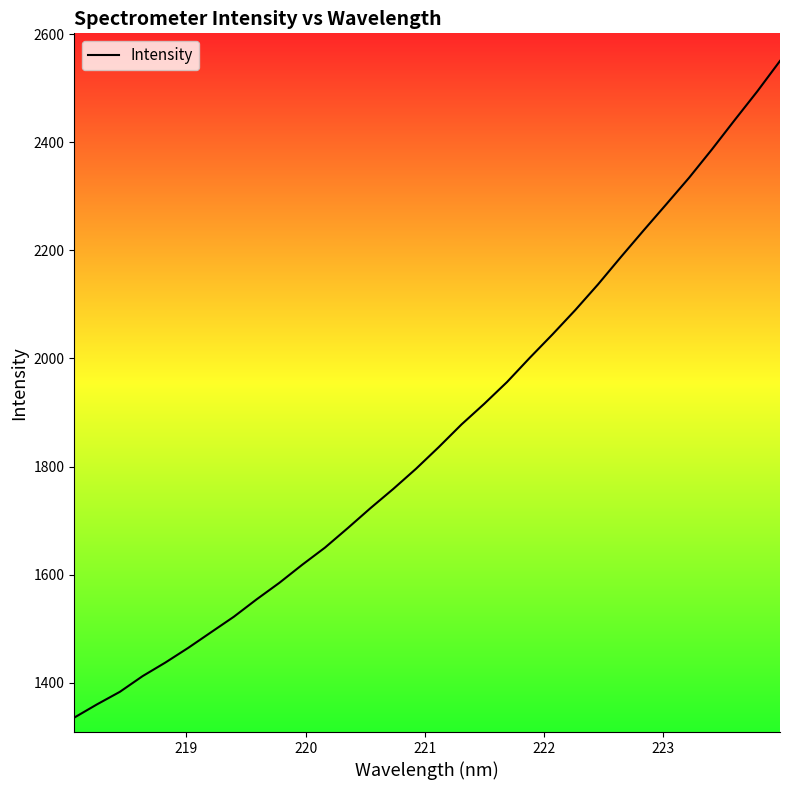

What is the smallest value displayed?

1335.4